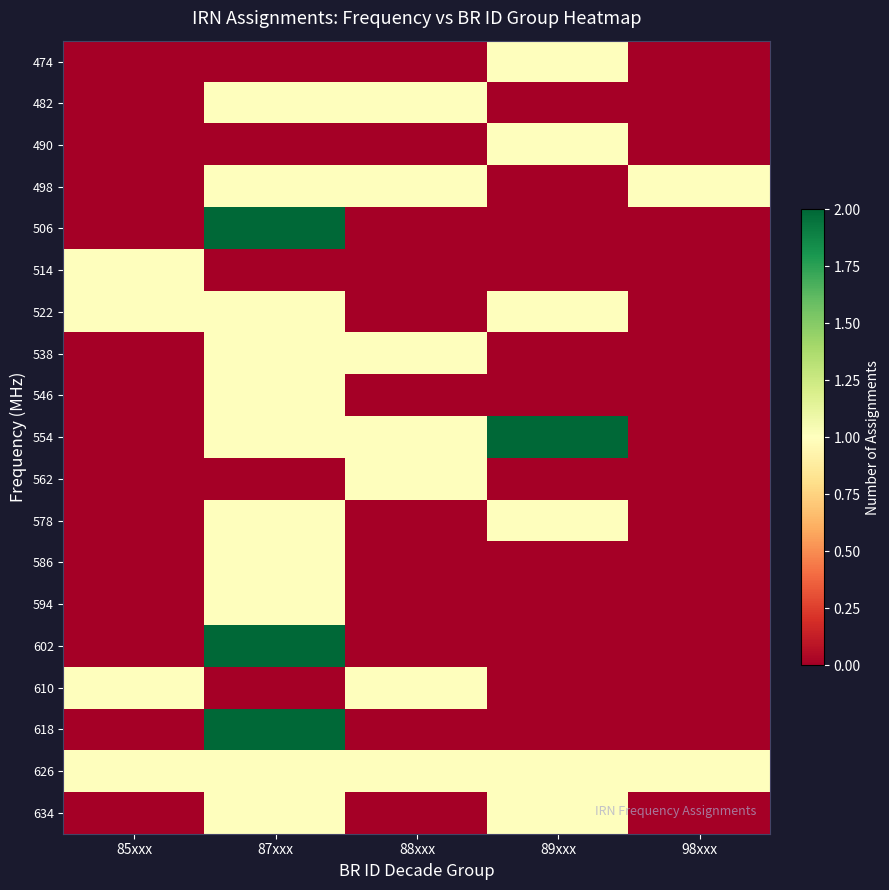

Rank the series by their maximum value, from lowest to highest.

474, 482, 490, 498, 514, 522, 538, 546, 562, 578, 586, 594, 610, 626, 634, 506, 554, 602, 618